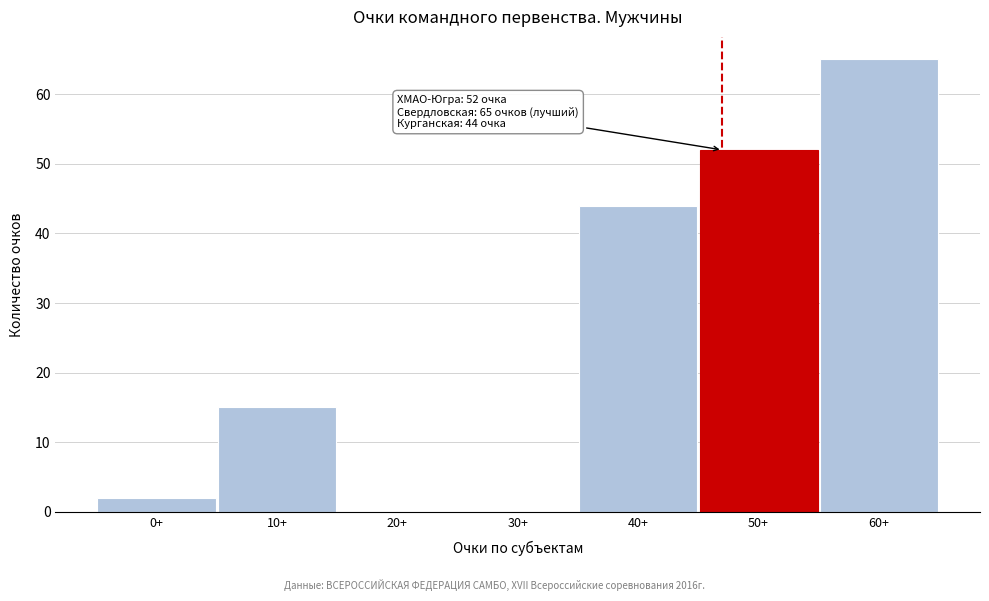

Reading left to right, what are all the values shown in this chart?

0+=2	10+=15	20+=0	30+=0	40+=44	50+=52	60+=65